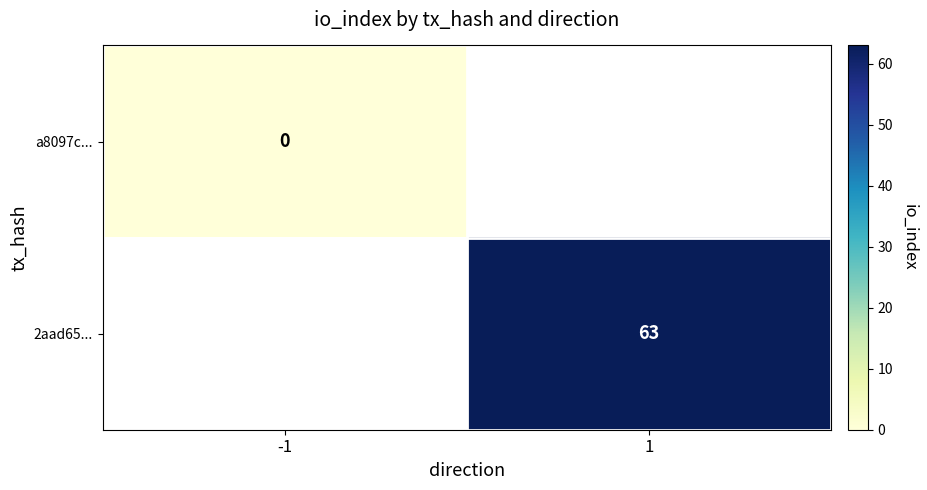

True or false: 2aad65... has a value of 96 at 1.

False